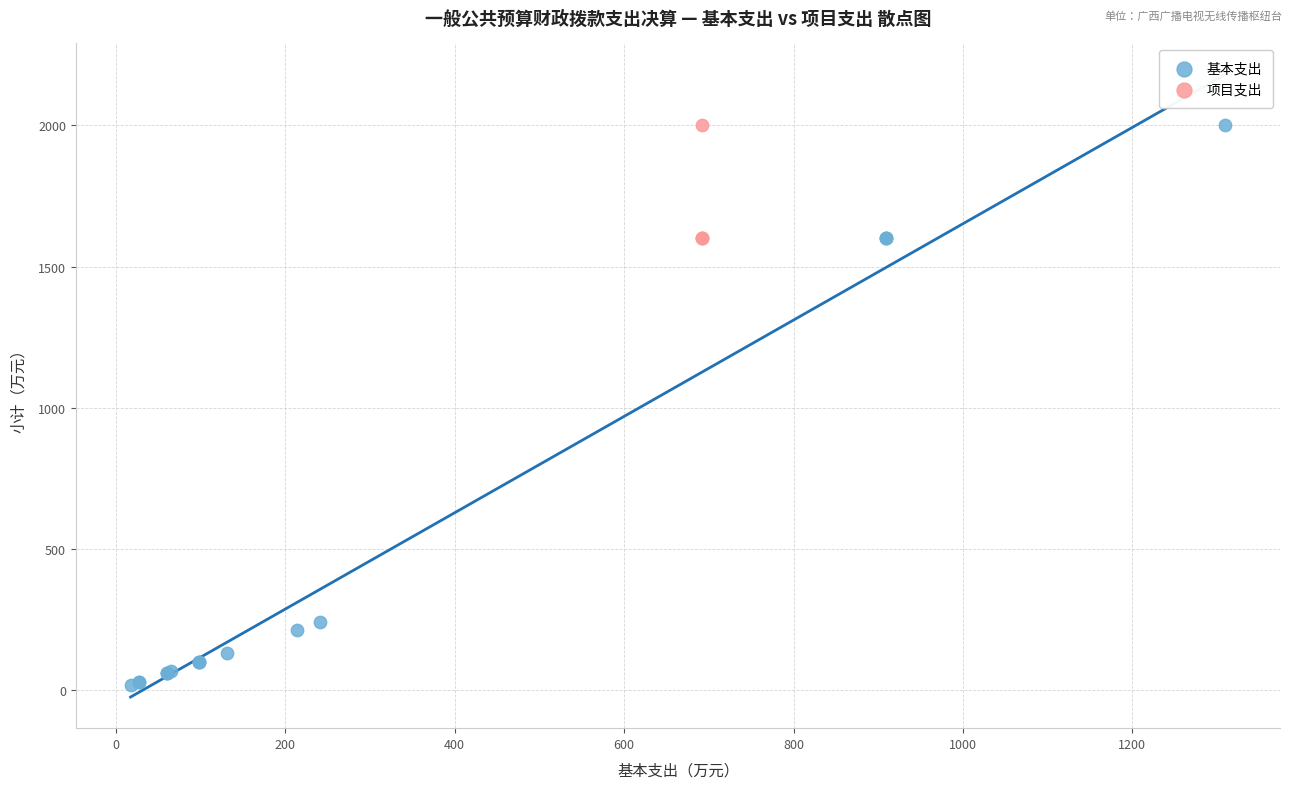

Which series has the widest spread of Y values?

基本支出